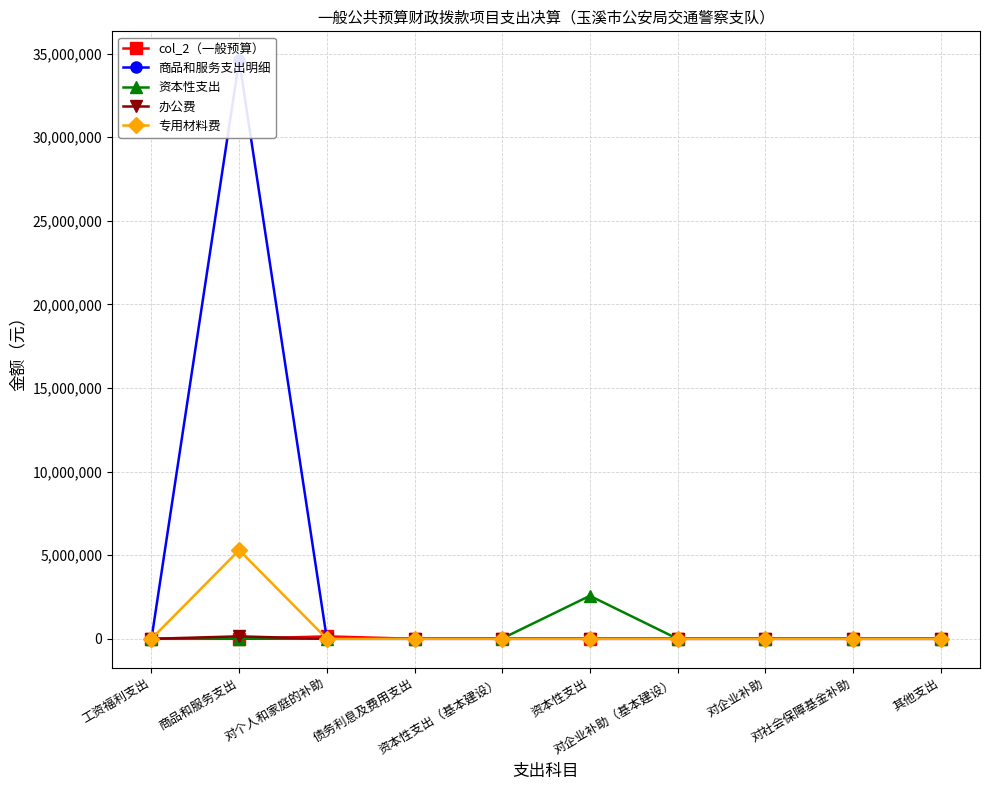

Between 对企业补助（基本建设） and 其他支出, which series saw the biggest shift?

col_2（一般预算）